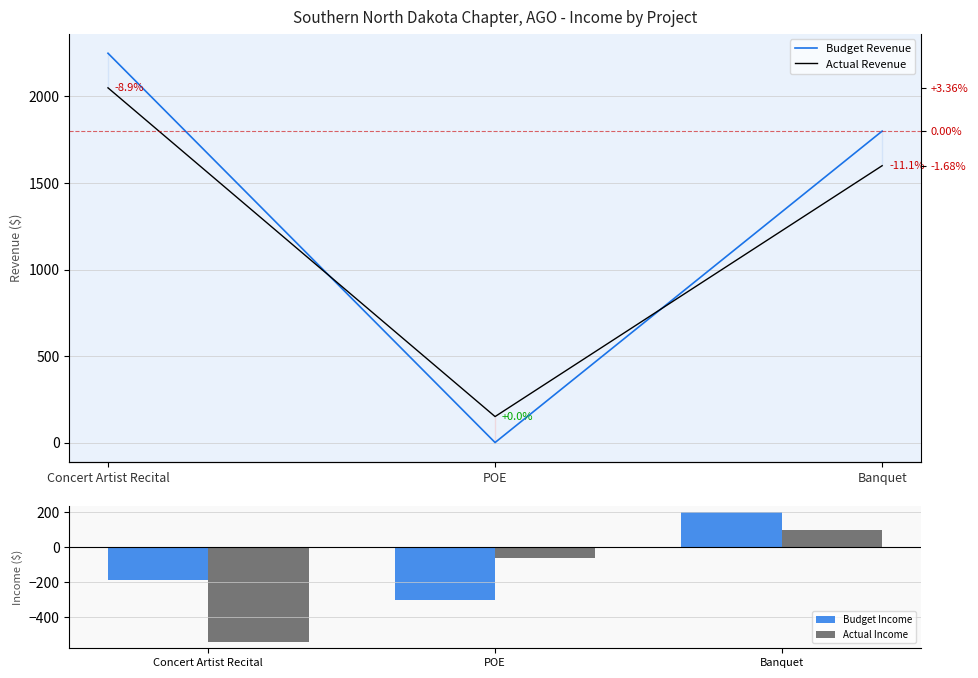

What is the difference between the highest and lowest values at POE?

450